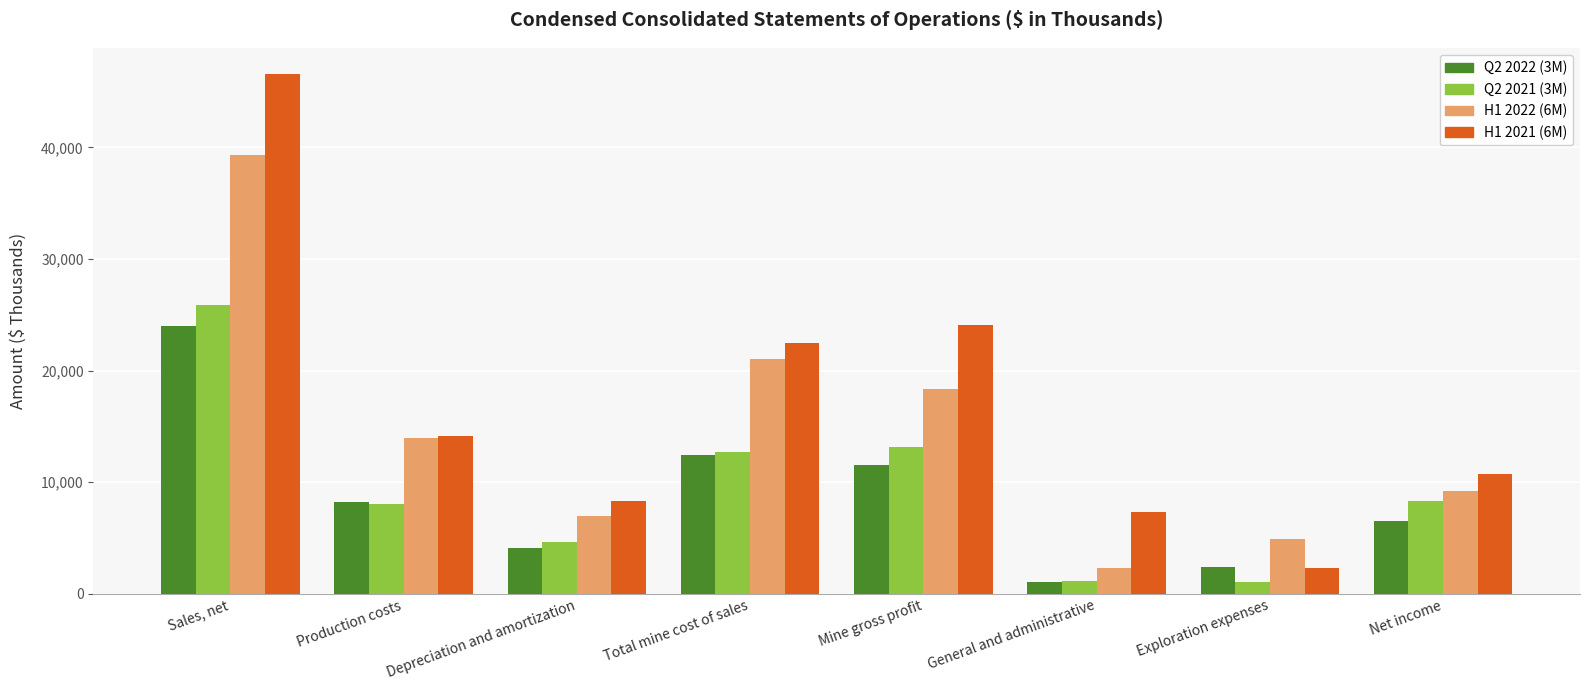

What is the difference between the maximum and second lowest values in the Q2 2021 (3M) series?

24717